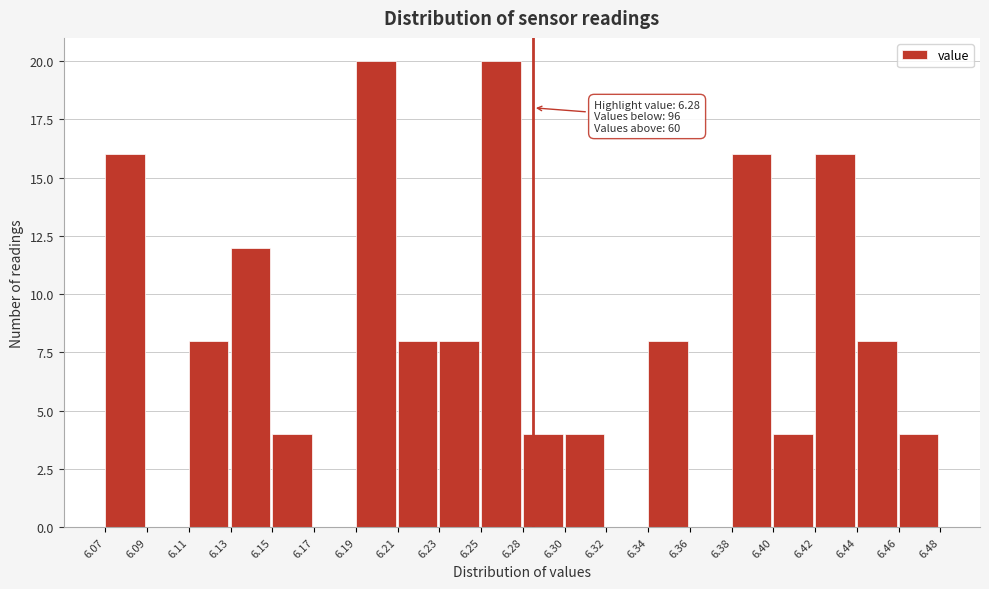

Reading left to right, transcribe all the data shown in this chart.

6.07=16	6.09=0	6.11=8	6.13=12	6.15=4	6.17=0	6.19=20	6.21=8	6.23=8	6.25=20	6.28=4	6.30=4	6.32=0	6.34=8	6.36=0	6.38=16	6.40=4	6.42=16	6.44=8	6.46=4